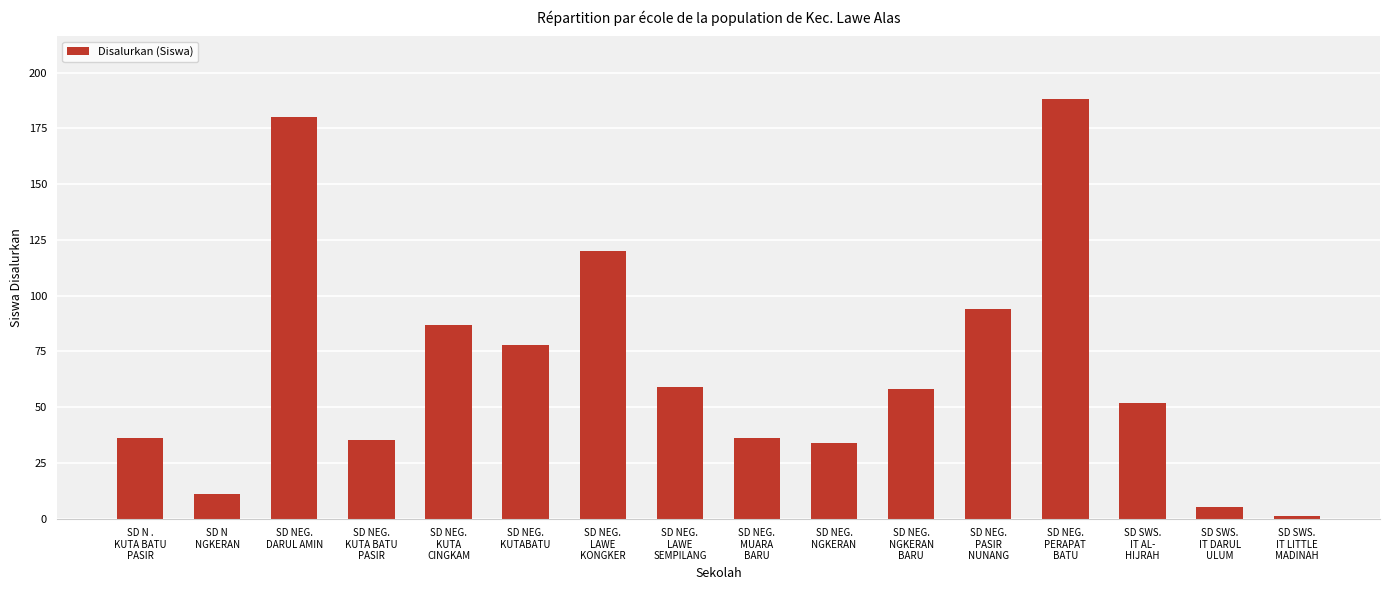

The value at SD NEG.
PASIR
NUNANG is 94. True or false?

True